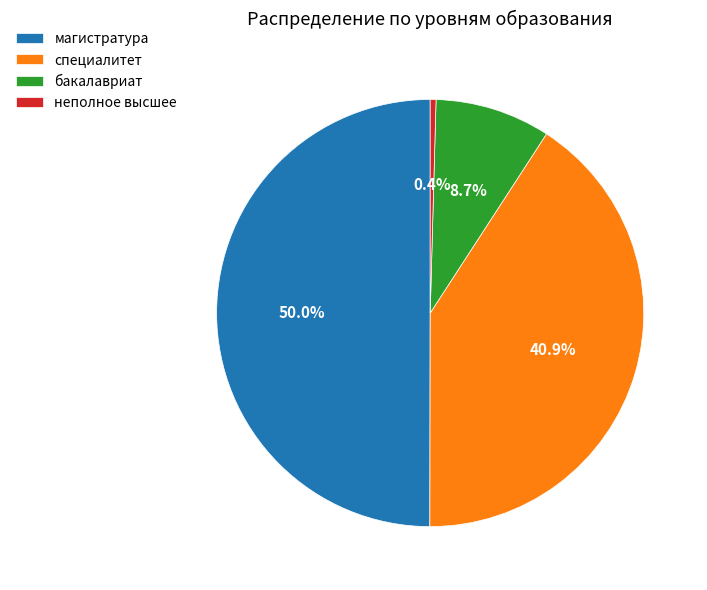

To the nearest percent, what is the difference between the неполное высшее and магистратура slice percentages?

50%